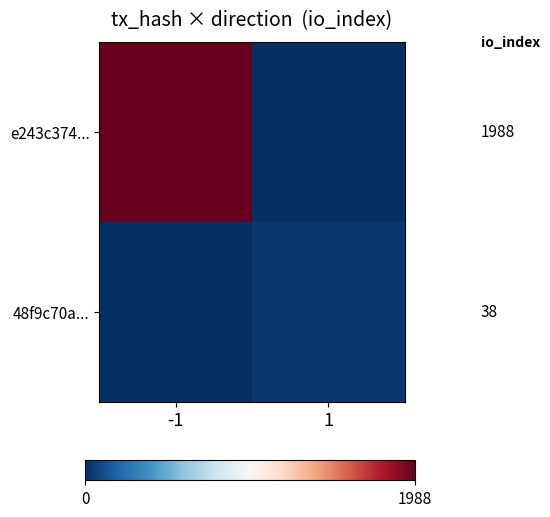

Is it true that e243c374... equals 1988 at 1?

True